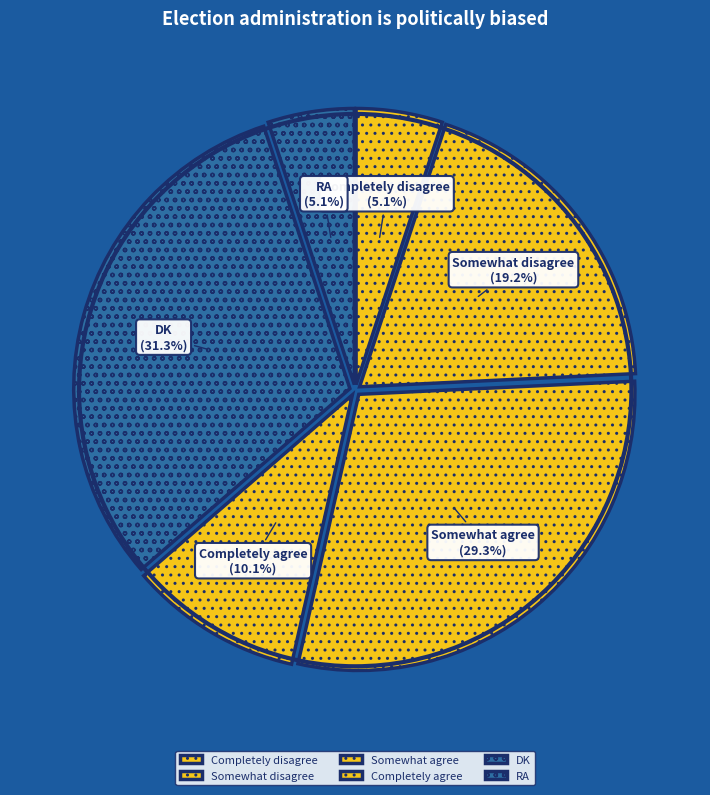

What percentage is NOT represented by Completely disagree?

94.9%